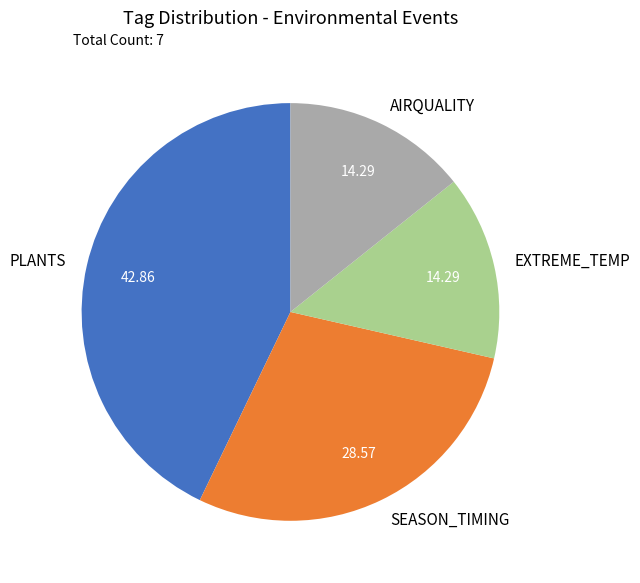

Do SEASON_TIMING and EXTREME_TEMP together represent more than half of the pie?

No